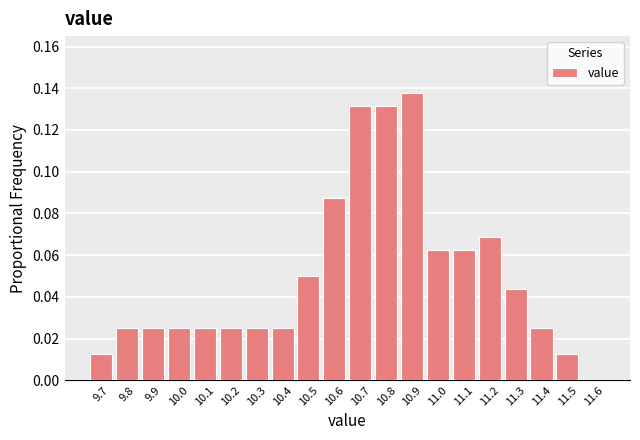

Reading left to right, transcribe this chart: for each bar, give the range it covers on the x-axis and its height. The values are not printed on the chart, so give them approximately, as read against the axis.

9.65 to 9.75: 0.012
9.75 to 9.85: 0.026
9.85 to 9.95: 0.026
9.95 to 10.05: 0.026
10.05 to 10.15: 0.026
10.15 to 10.25: 0.026
10.25 to 10.35: 0.026
10.35 to 10.45: 0.026
10.45 to 10.55: 0.050
10.55 to 10.65: 0.088
10.65 to 10.75: 0.132
10.75 to 10.85: 0.132
10.85 to 10.95: 0.138
10.95 to 11.05: 0.062
11.05 to 11.15: 0.062
11.15 to 11.25: 0.068
11.25 to 11.35: 0.044
11.35 to 11.45: 0.026
11.45 to 11.55: 0.012
11.55 to 11.65: 0